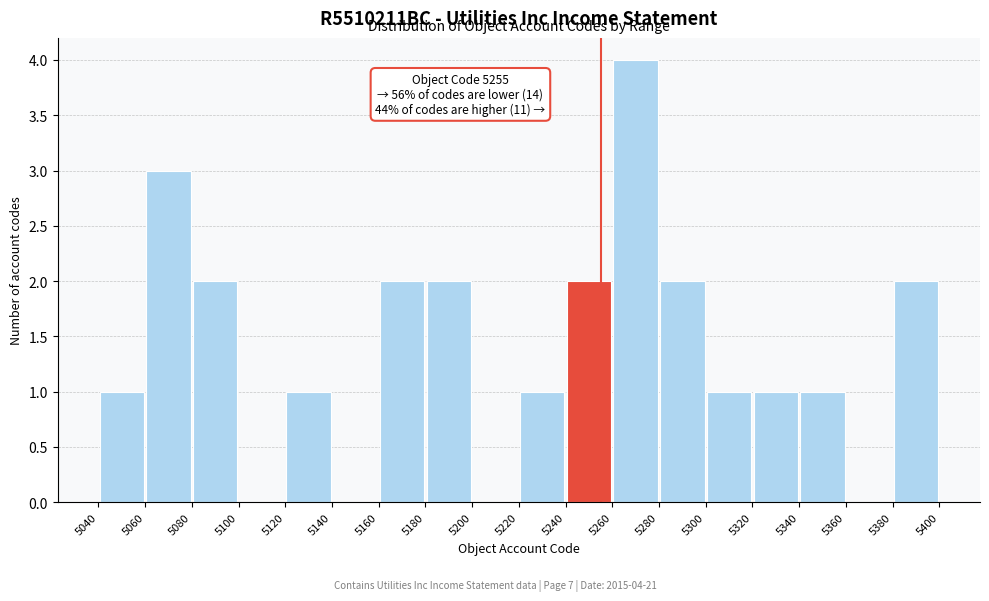

Over which range of the x-axis is the bar tallest?

5260 to 5280